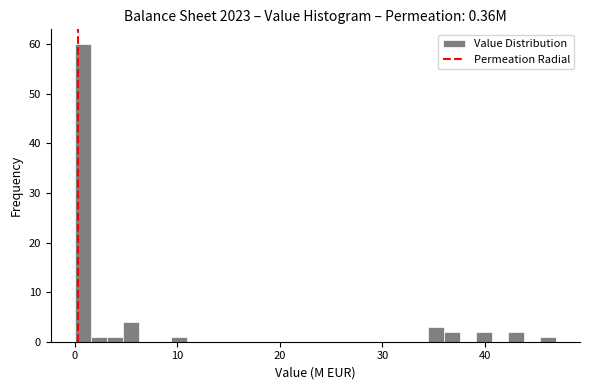

Around what value on the x-axis is the tallest bar? Give the approximate position of its centre, as read against the axis.

1